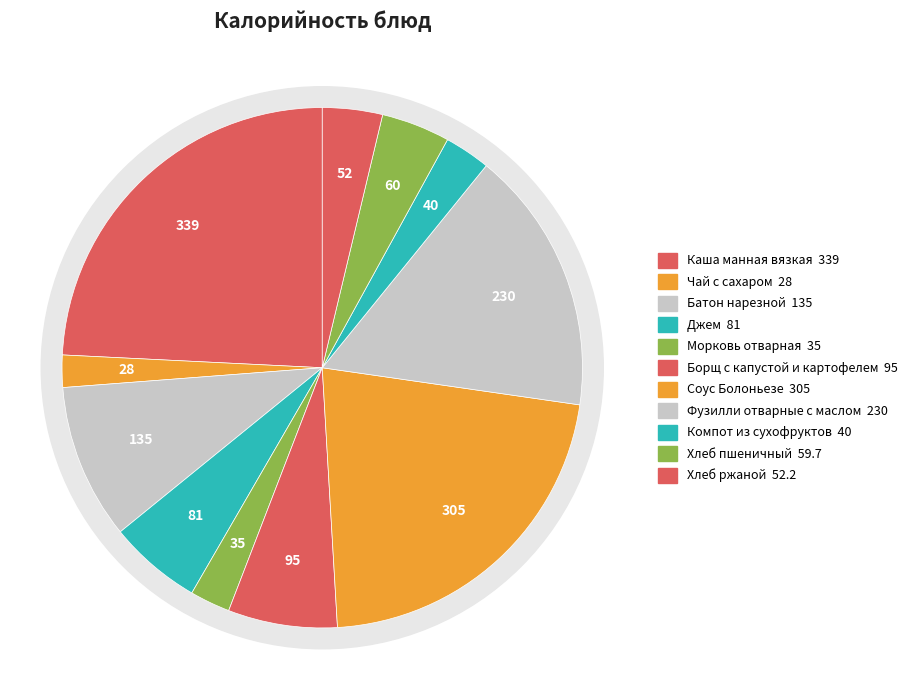

What is the smallest slice in the pie chart?

Чай с сахаром